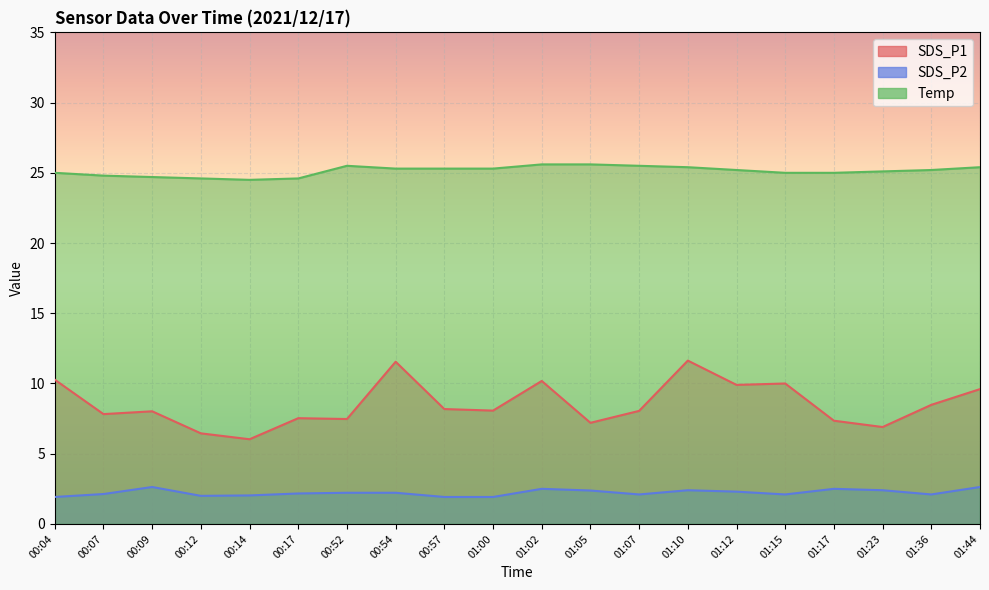

What is the lowest value of the Temp series?

24.5